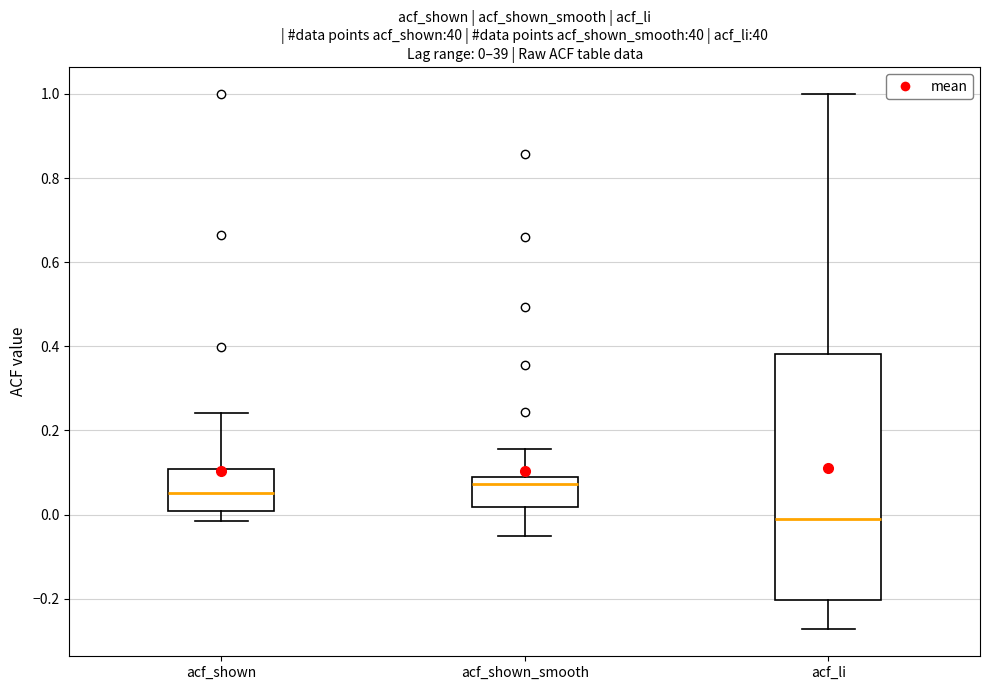

Which box has the highest median line?

acf_shown_smooth